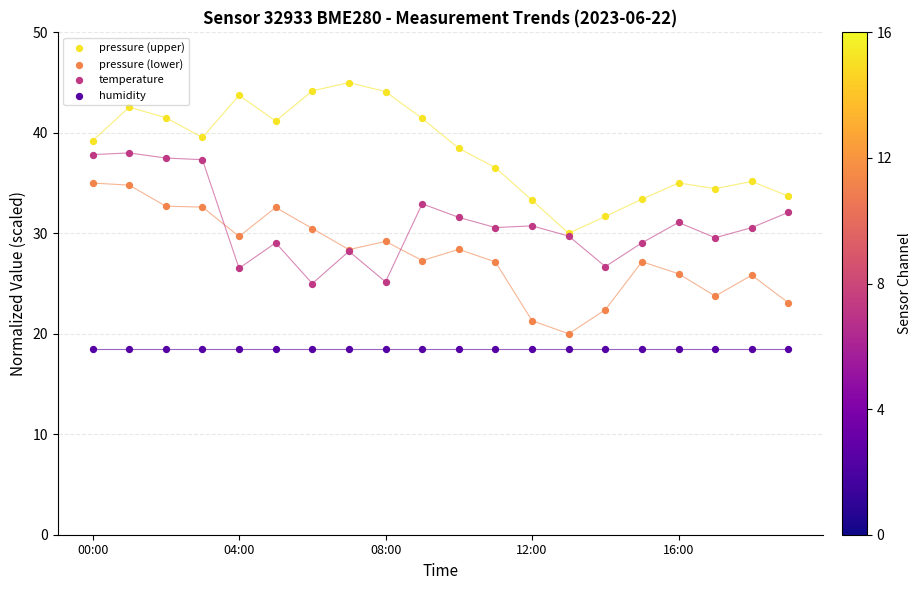

Which series reaches the minimum Y coordinate?

humidity